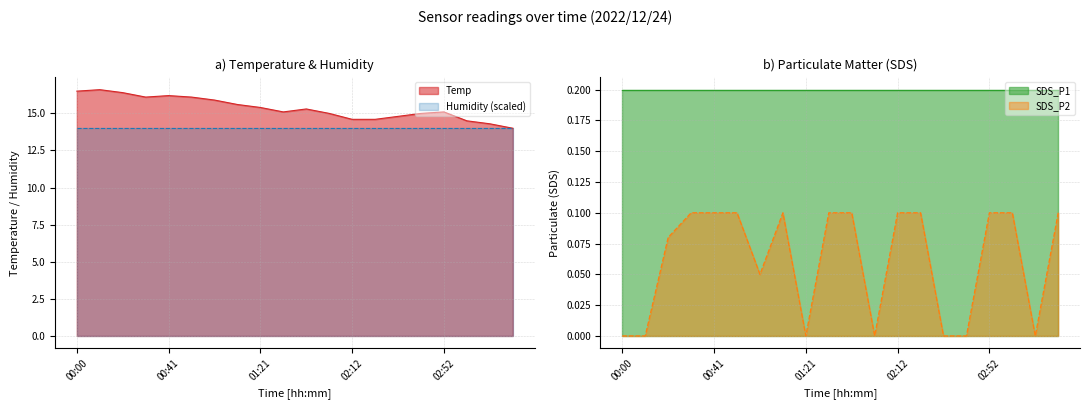

Is it true that Temp equals 27.4 at 00:51?

False